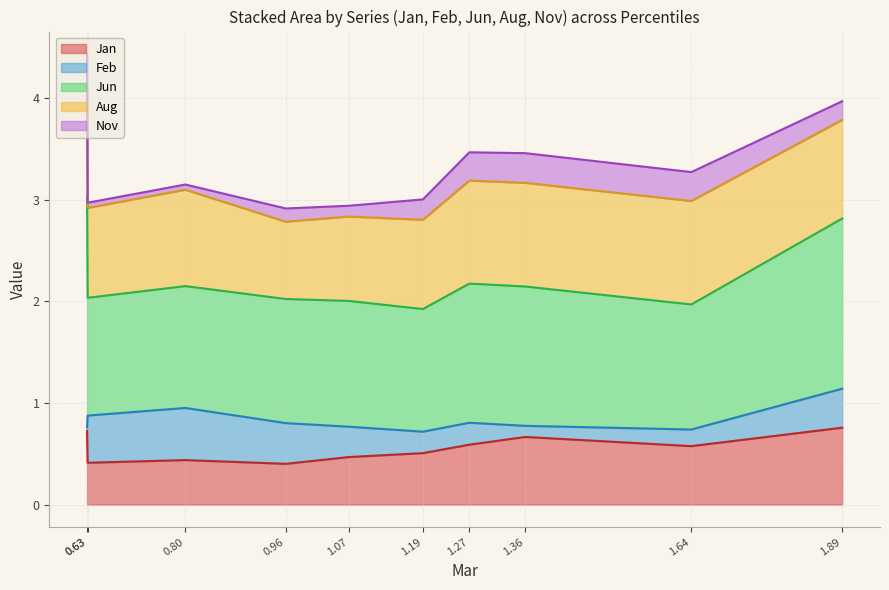

Between pct25 and pct75, which series saw the biggest shift?

Feb